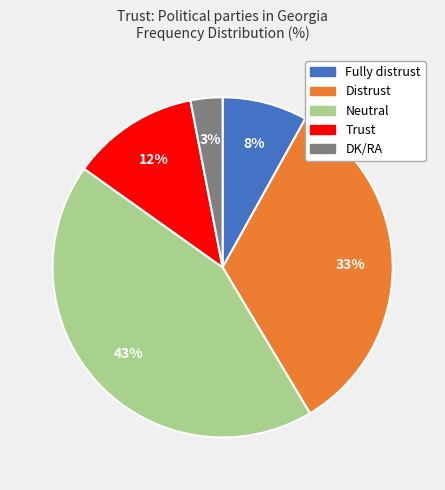

Does any single category account for the majority?

No